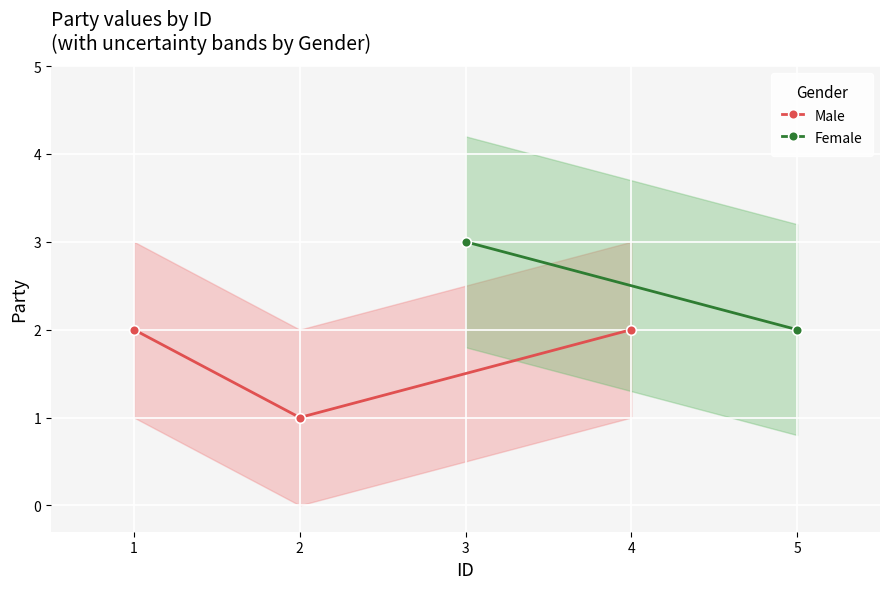

Is it true that Male equals 2 at 4?

True